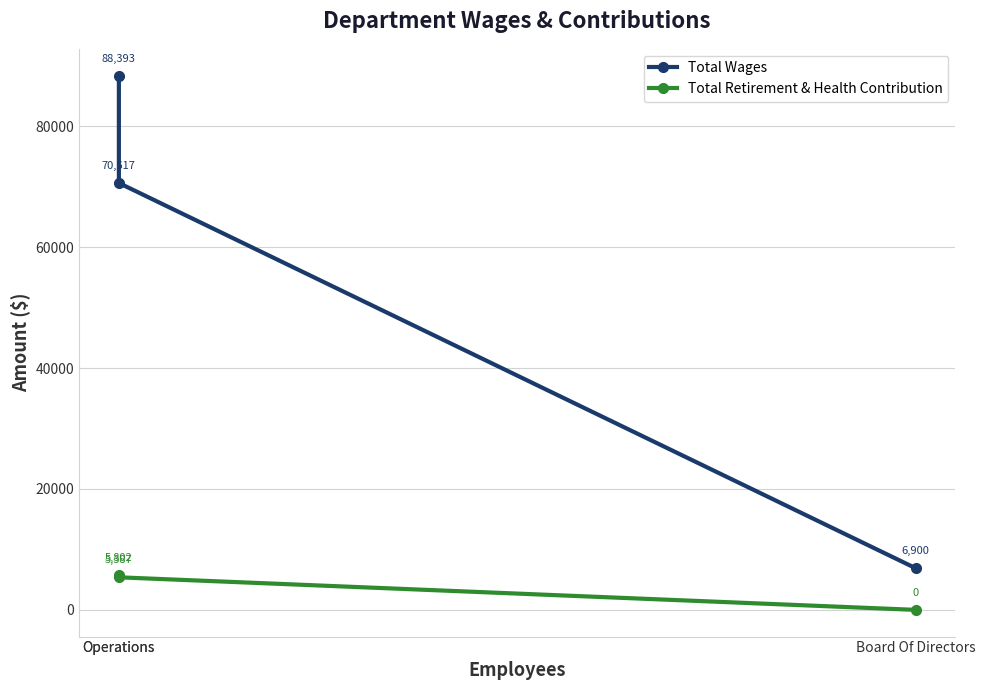

Which label corresponds to the largest value in the chart?

Operations